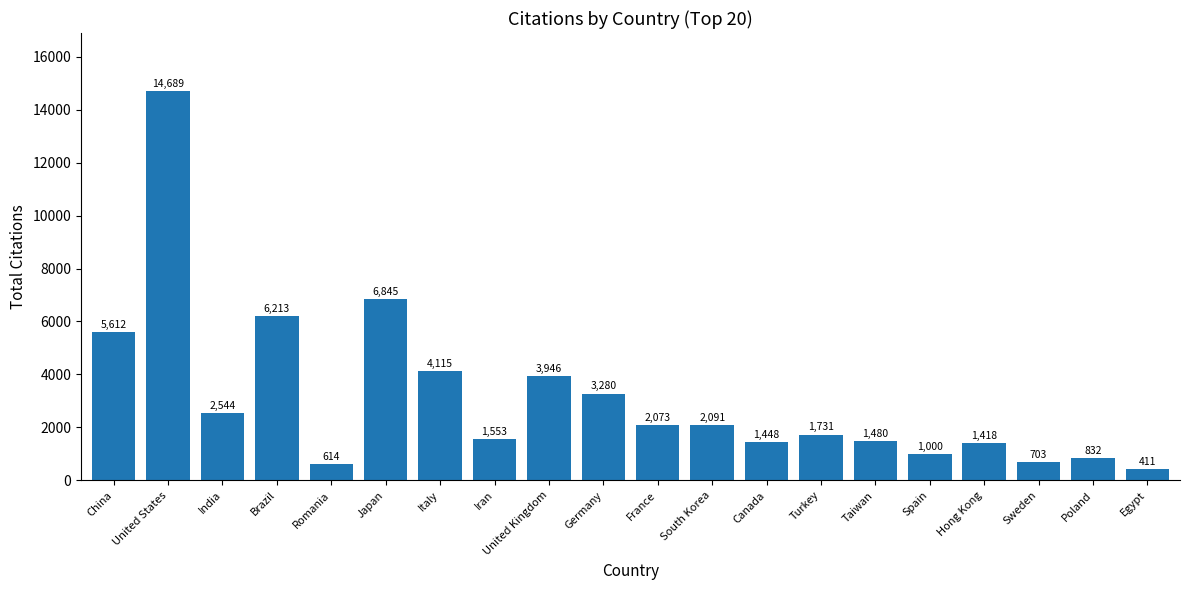

Does the chart contain stacked bars?

No